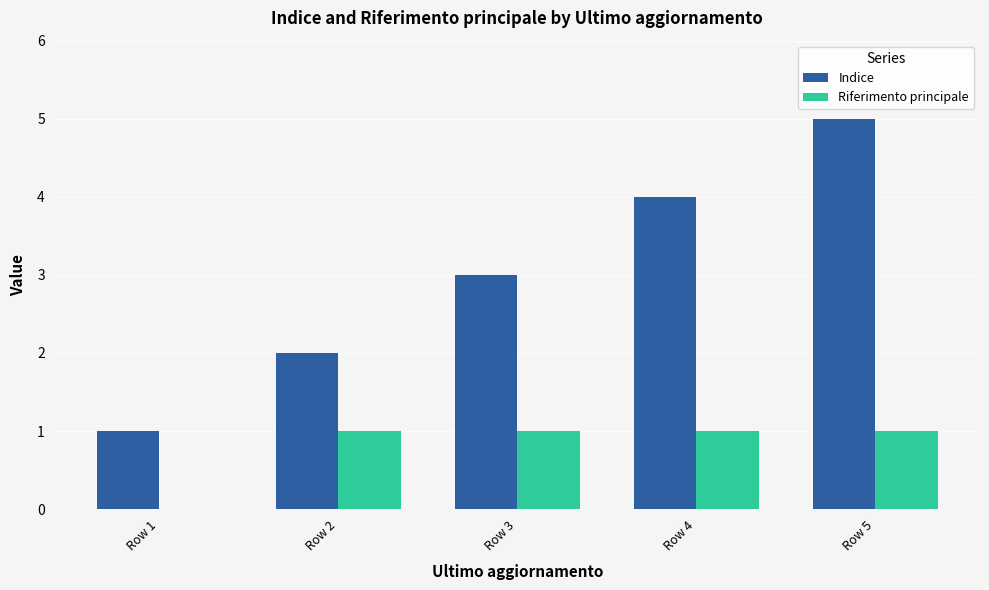

What is the average value of the Riferimento principale series?

1